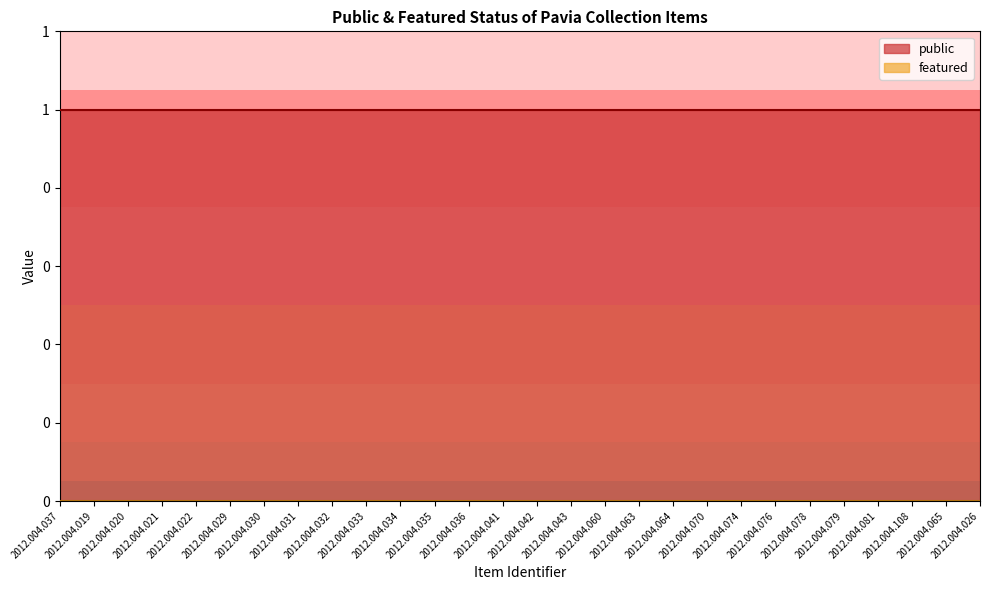

Where is featured nearest to the value 0?

2012.004.037